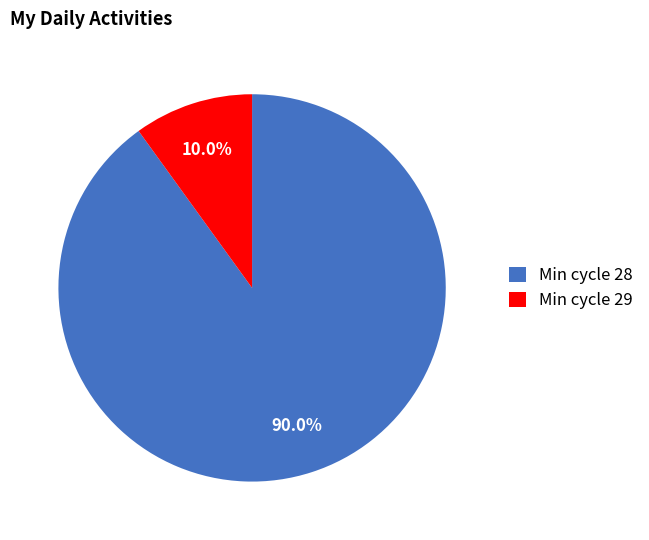

Which category has the smallest portion of the pie?

Min cycle 29